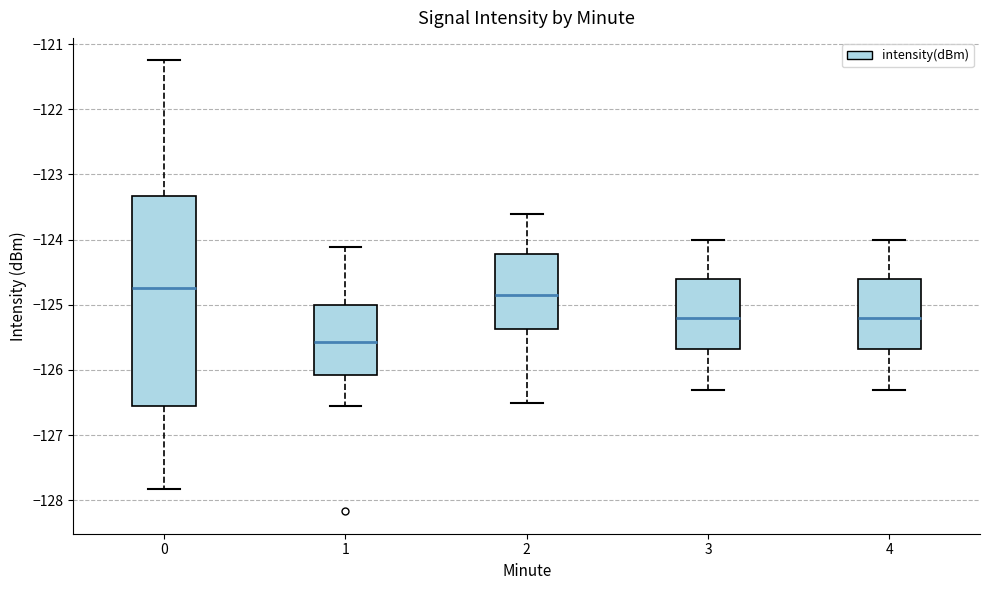

Which box is the tallest, from its lower edge to its upper edge?

0